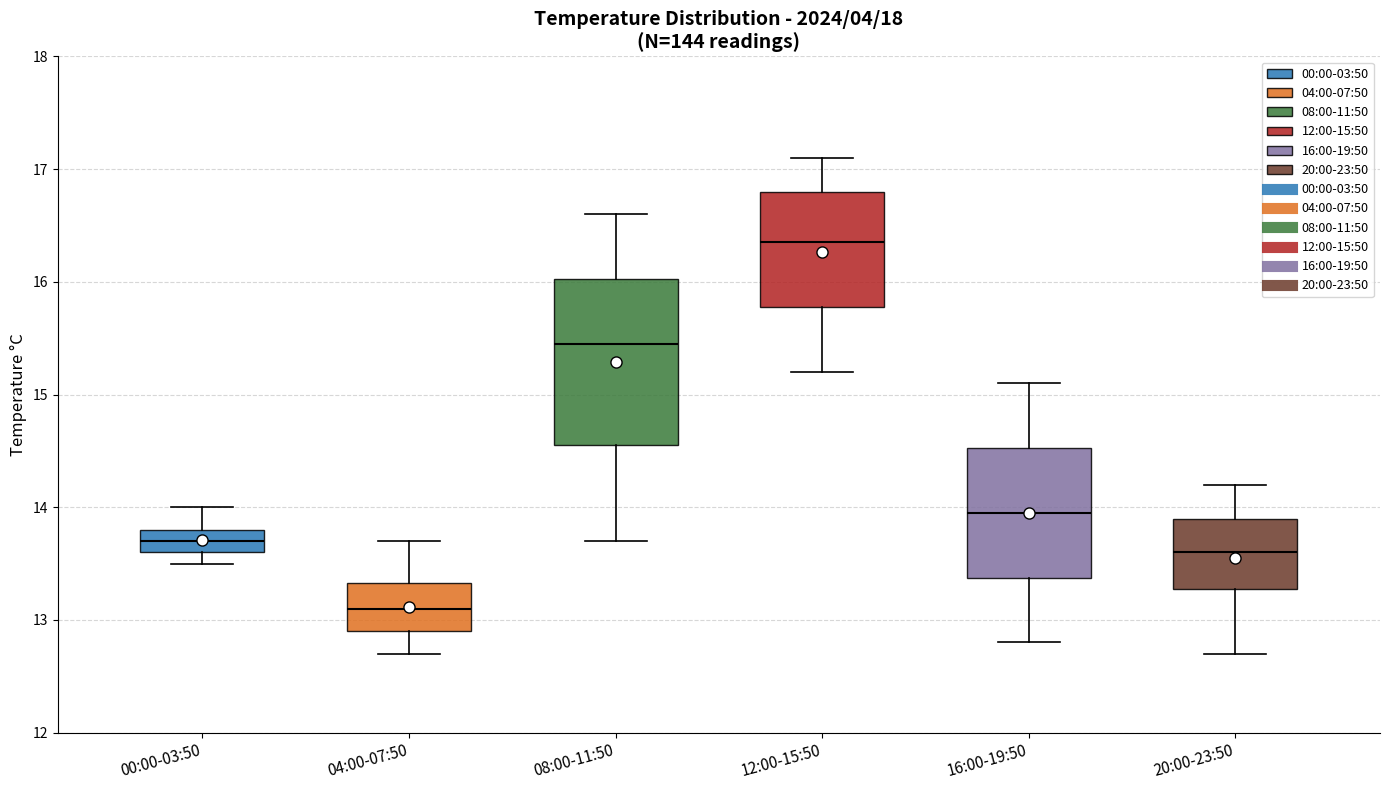

Which box's median line is the highest?

12:00-15:50